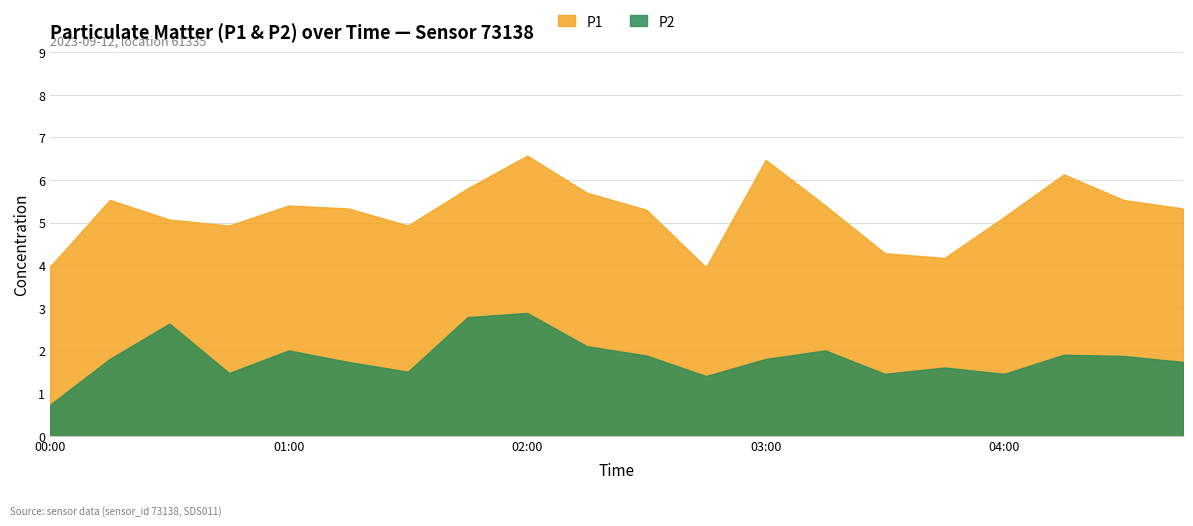

True or false: P1 has a value of 5.8 at 01:45.

True